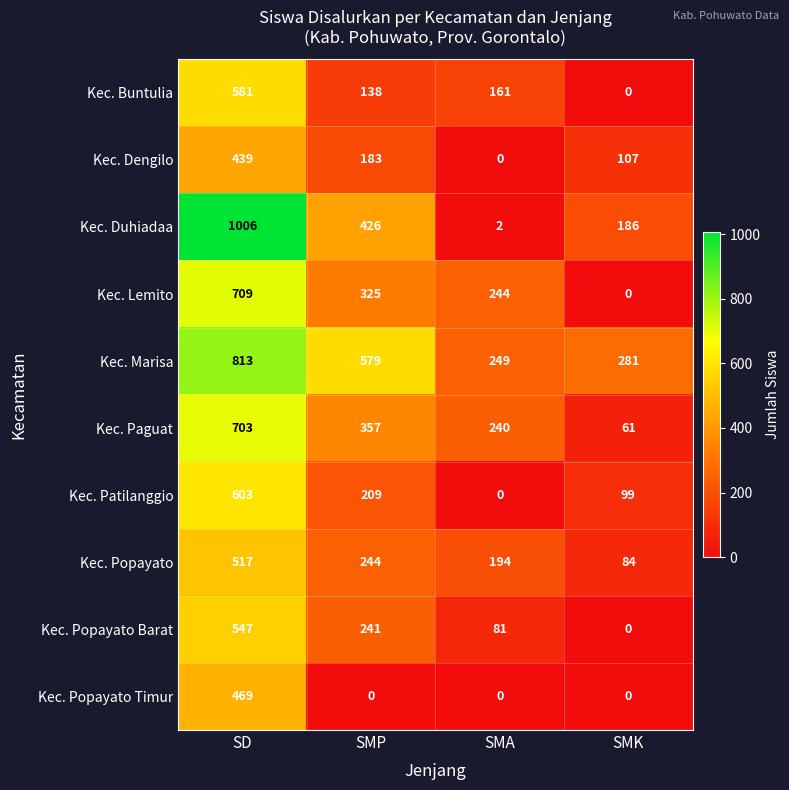

What is the difference between the second highest and minimum values in the Kec. Lemito series?

325